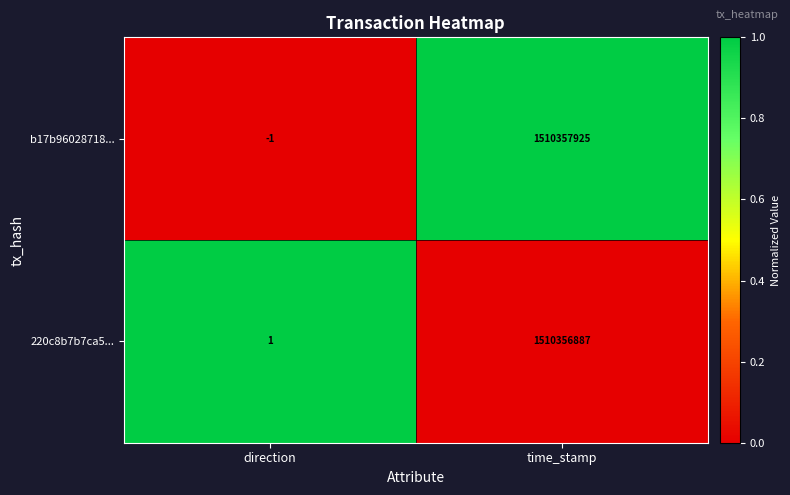

True or false: 220c8b7b7ca5... has a value of 1 at direction.

True